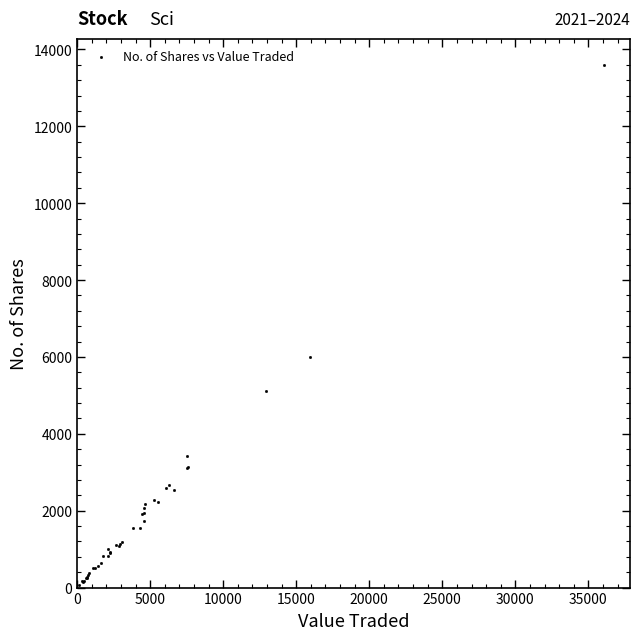

What Y value in the scatter plot is closest to 6832?

6005